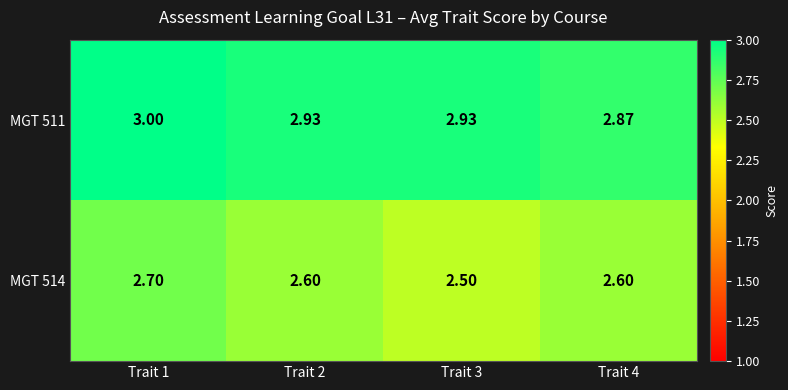

Rank the series by their average value, from lowest to highest.

MGT 514, MGT 511